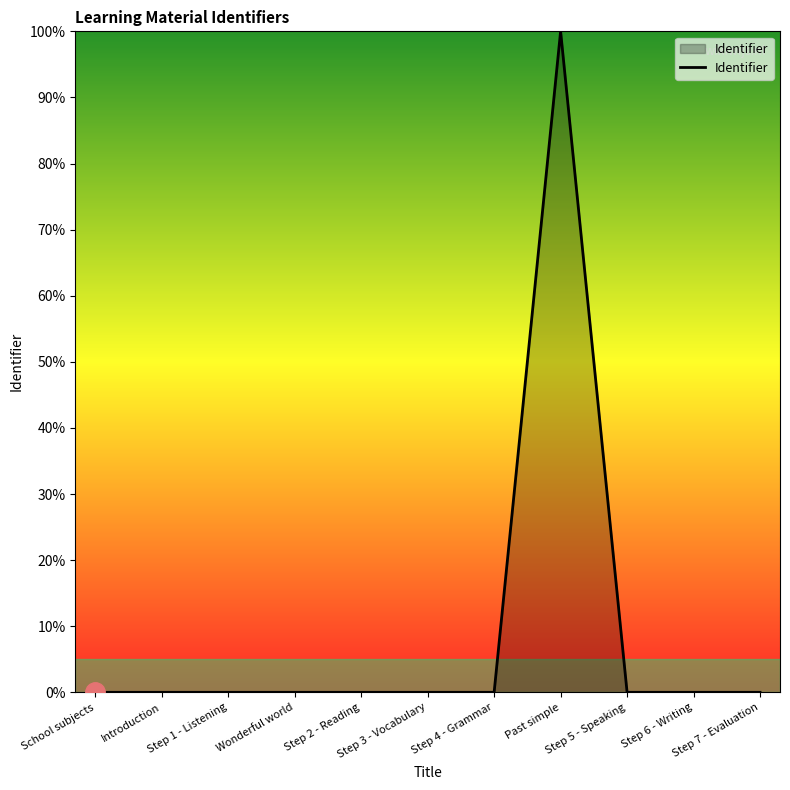

What is the difference between the maximum and minimum values?

100.0